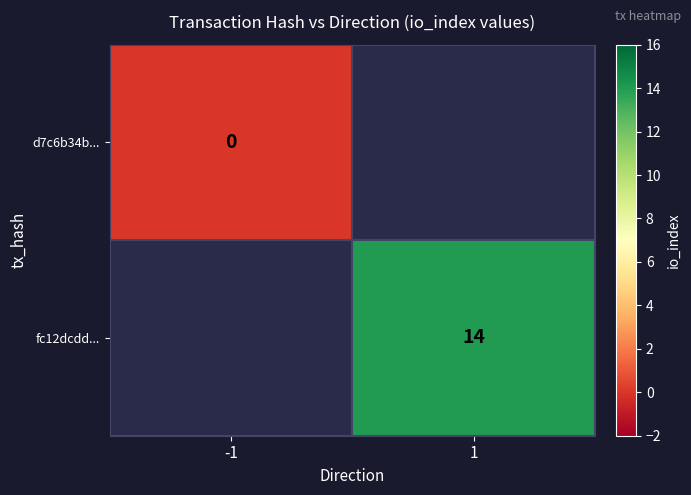

The value of fc12dcdd... at 1 is 14. True or false?

True